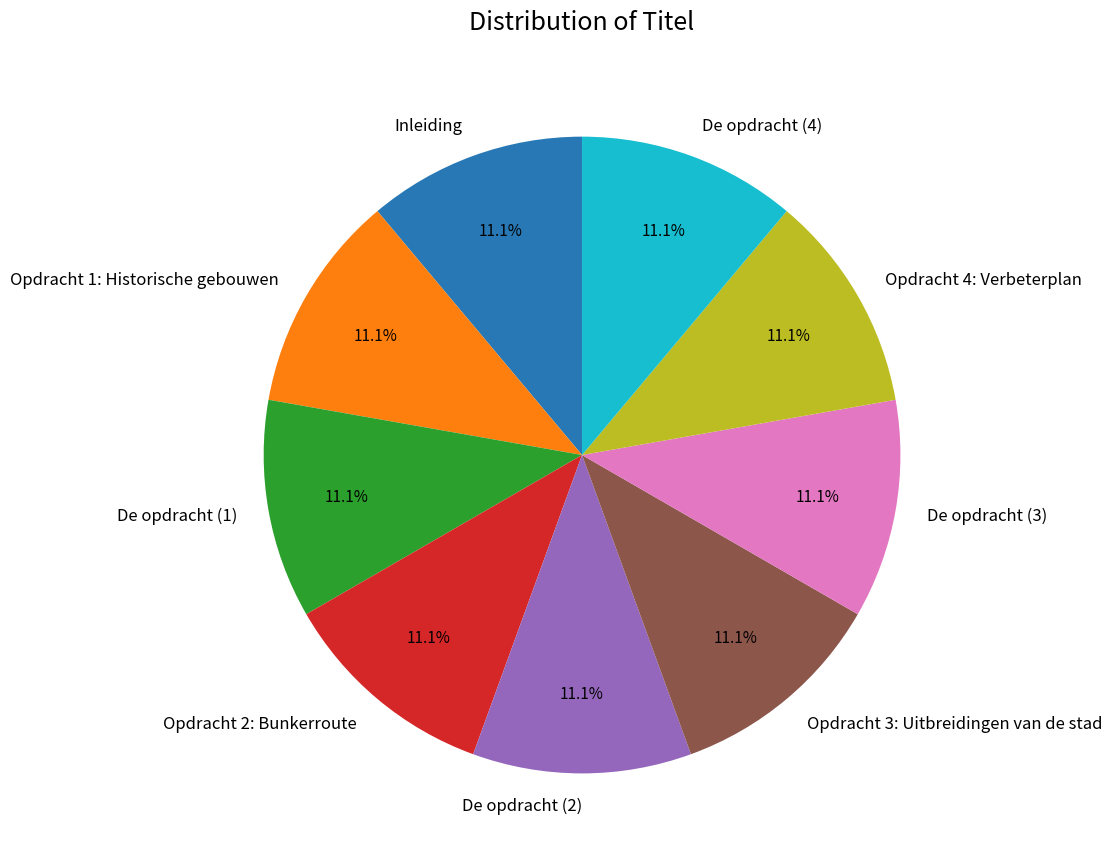

What percentage is the De opdracht (4) slice, to the nearest percent?

11%